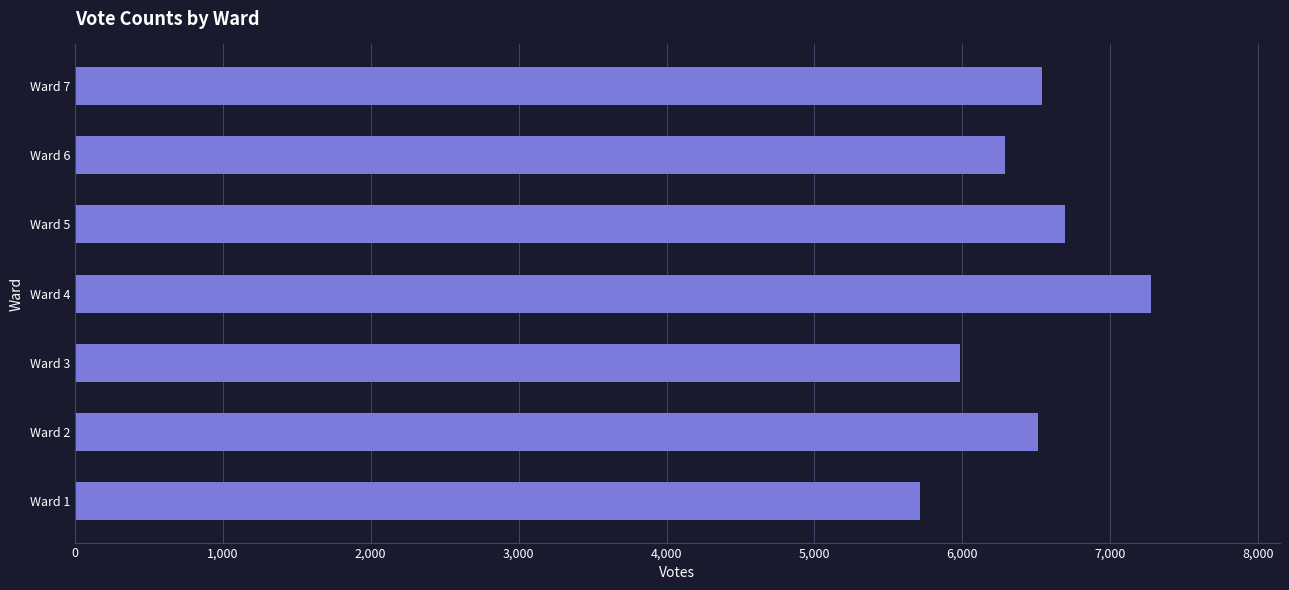

What is the sum of the values at Ward 2 and Ward 6?

12796